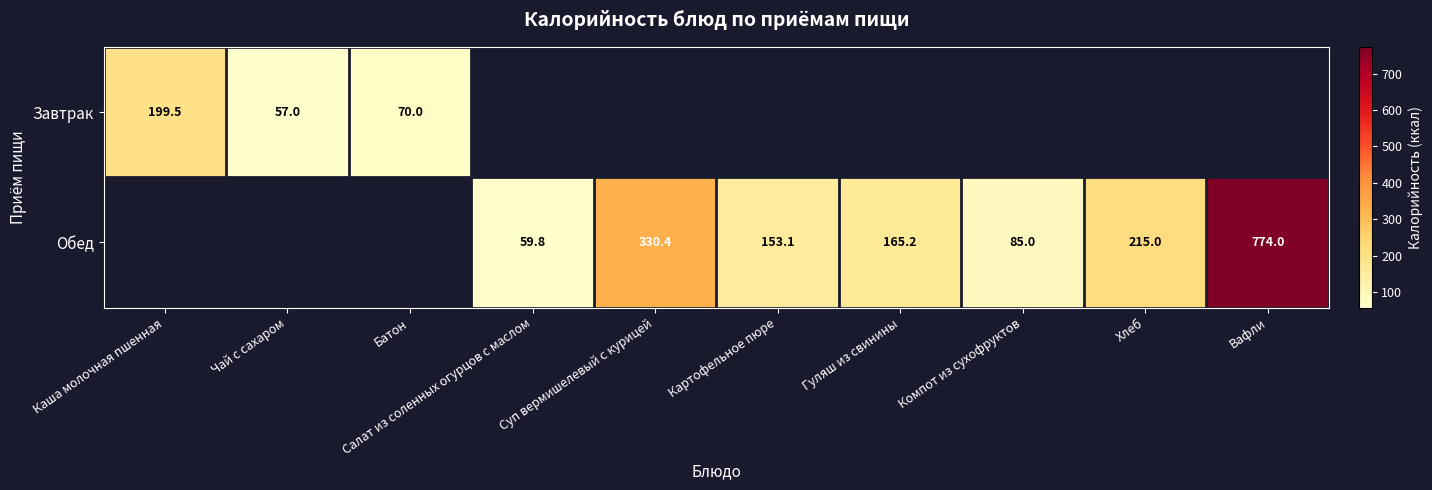

What is the sum of the Обед values at Вафли and Картофельное пюре?

927.1